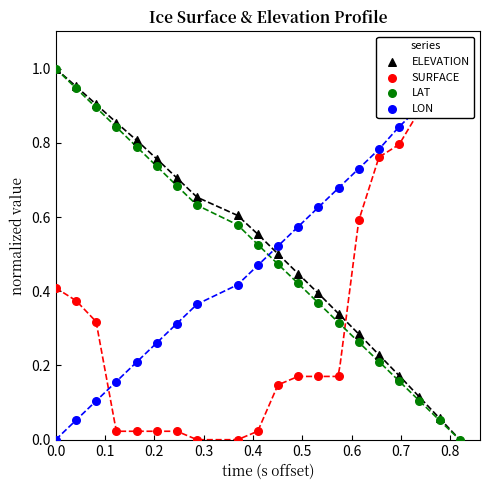

Which series has the largest Y range (max minus min)?

ELEVATION